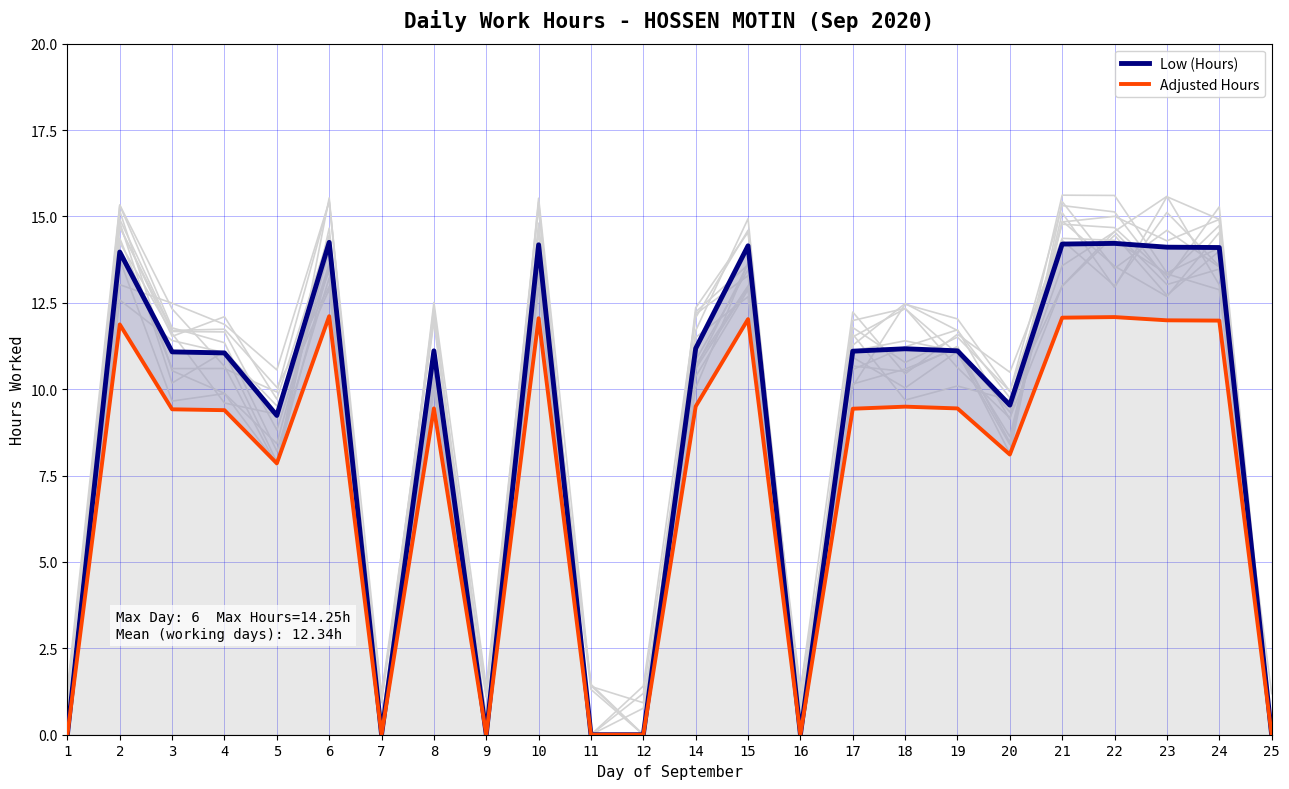

Which label corresponds to the largest value in the chart?

6